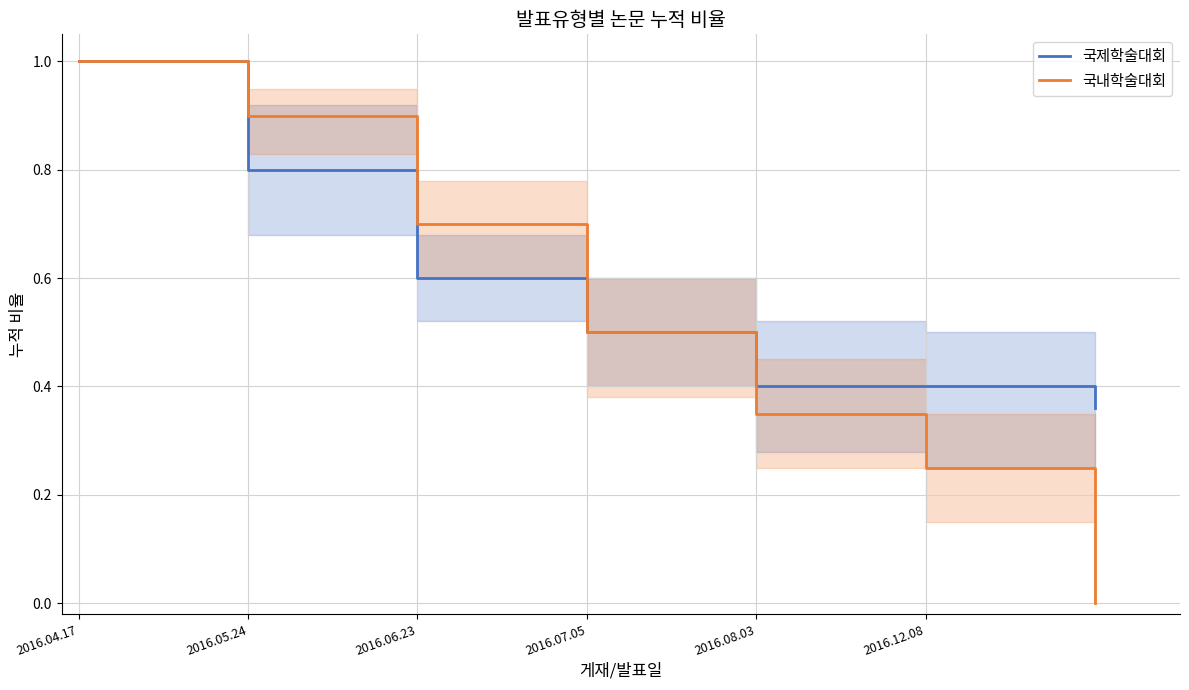

Which series changed the most between 2016.06.23 and 2016.07.05?

국내학술대회